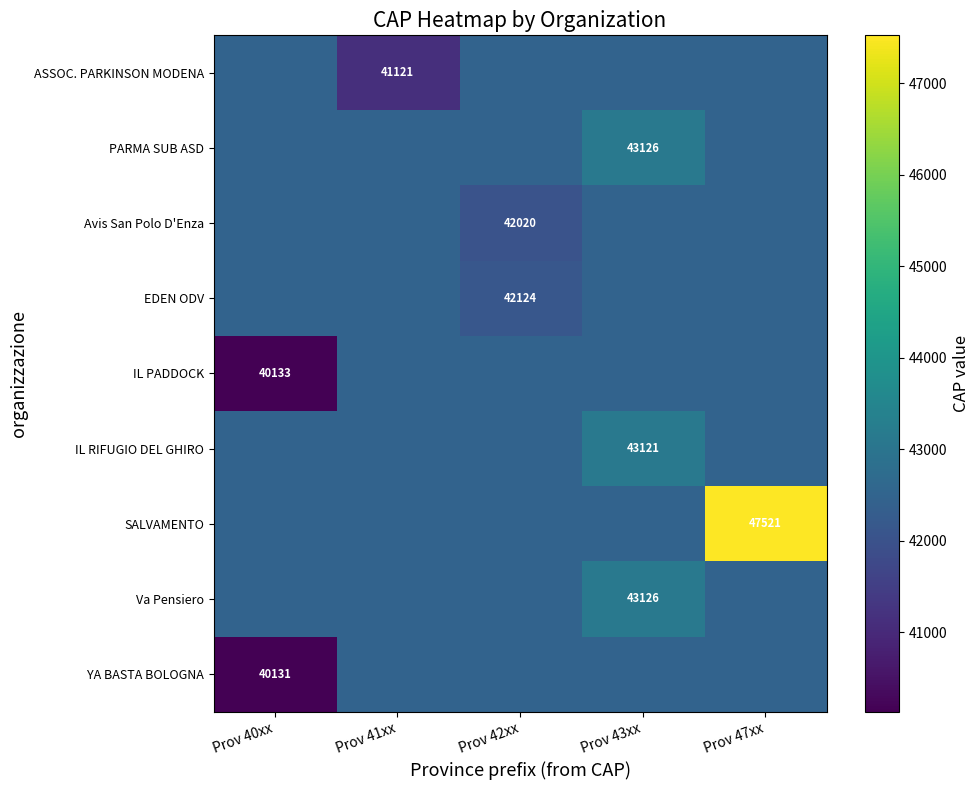

At how many categories does at least one series exceed 44225?

1